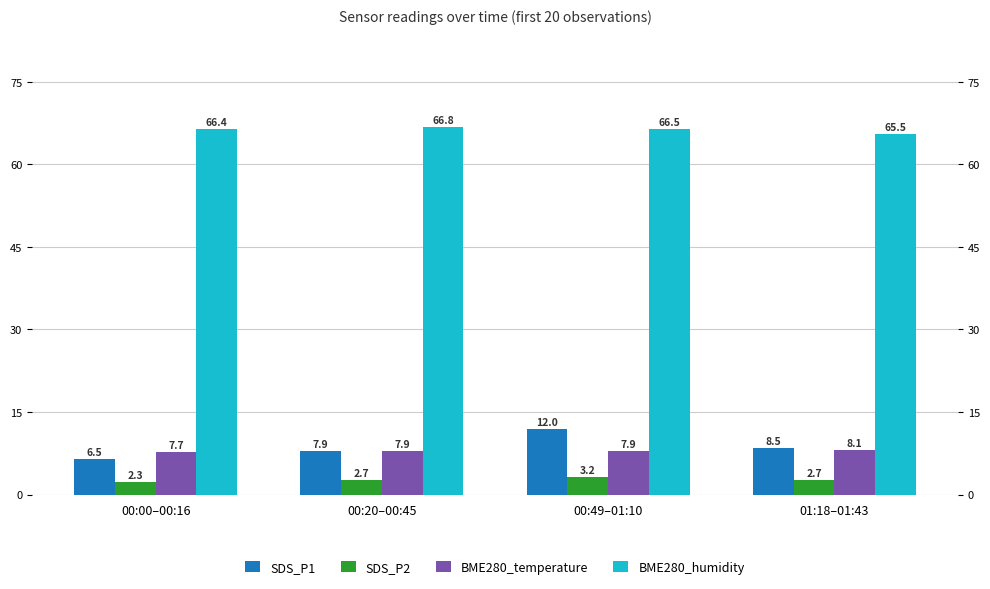

What is the label of the 4th bar from the left?

01:18–01:43